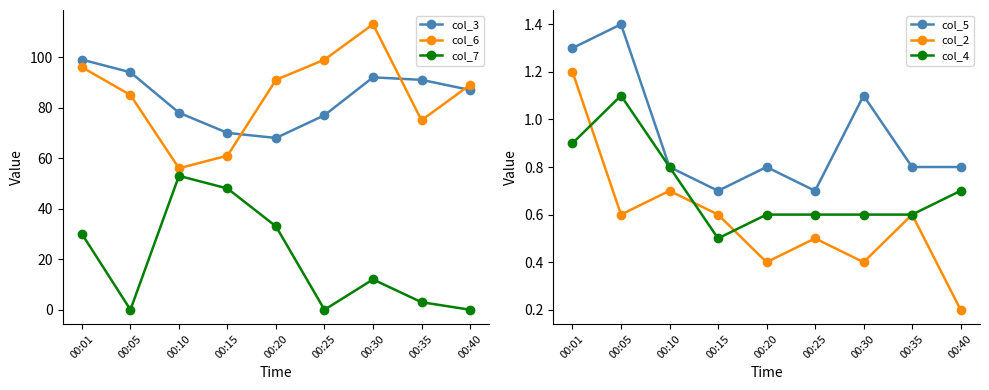

True or false: col_3 has more than 0 interior local peaks.

True